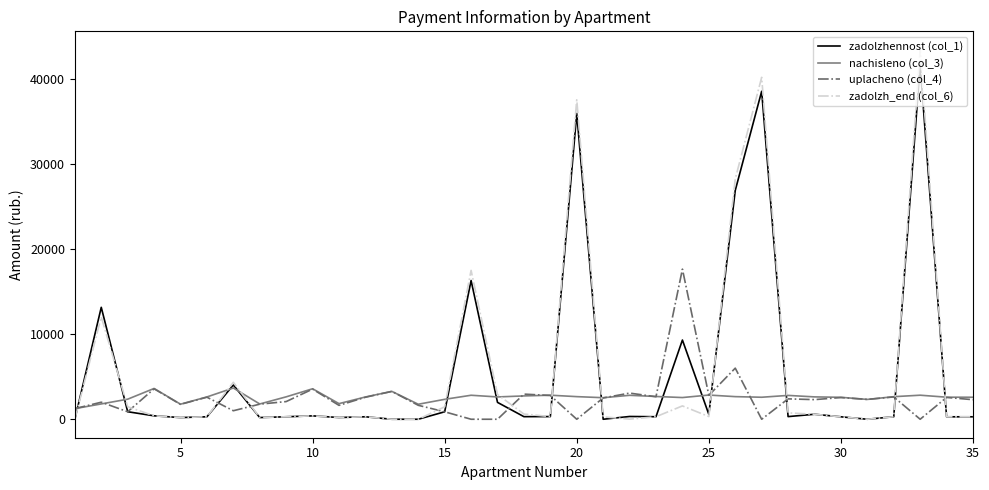

True or false: uplacheno (col_4) and zadolzh_end (col_6) cross at least once.

True